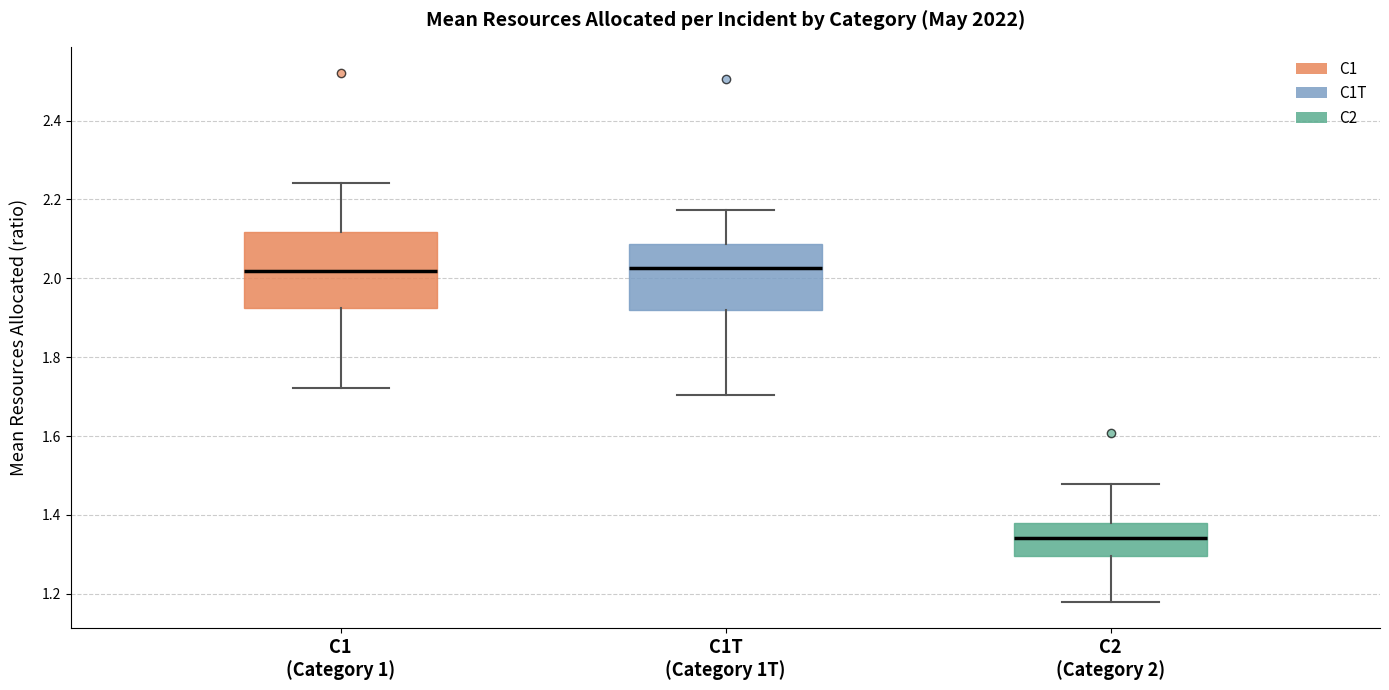

Reading left to right, transcribe this box plot: for each box, give where its median line is, the range the box spans, and where its two whiskers end, as read against the y-axis. The values are not printed on the chart, so give them approximately, as read against the axis.

C1 (Category 1): median 2.02, box 1.92 to 2.12, whiskers 1.72 to 2.24
C1T (Category 1T): median 2.02, box 1.92 to 2.08, whiskers 1.70 to 2.18
C2 (Category 2): median 1.34, box 1.30 to 1.38, whiskers 1.18 to 1.48